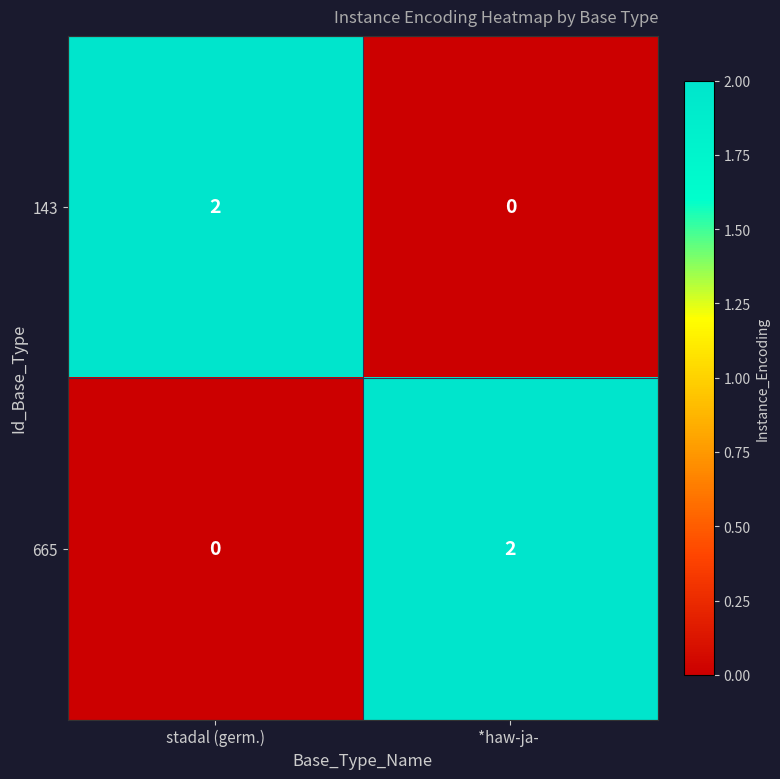

Is the value of 143 at stadal (germ.) greater than the value of 665 at stadal (germ.)?

Yes